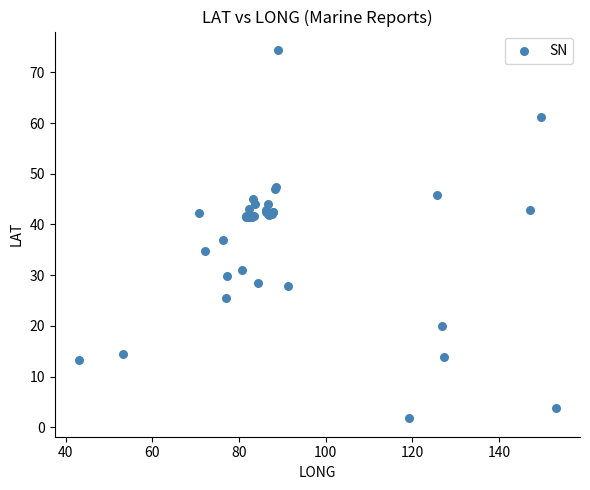

What Y value in the scatter plot is closest to 38?

36.9